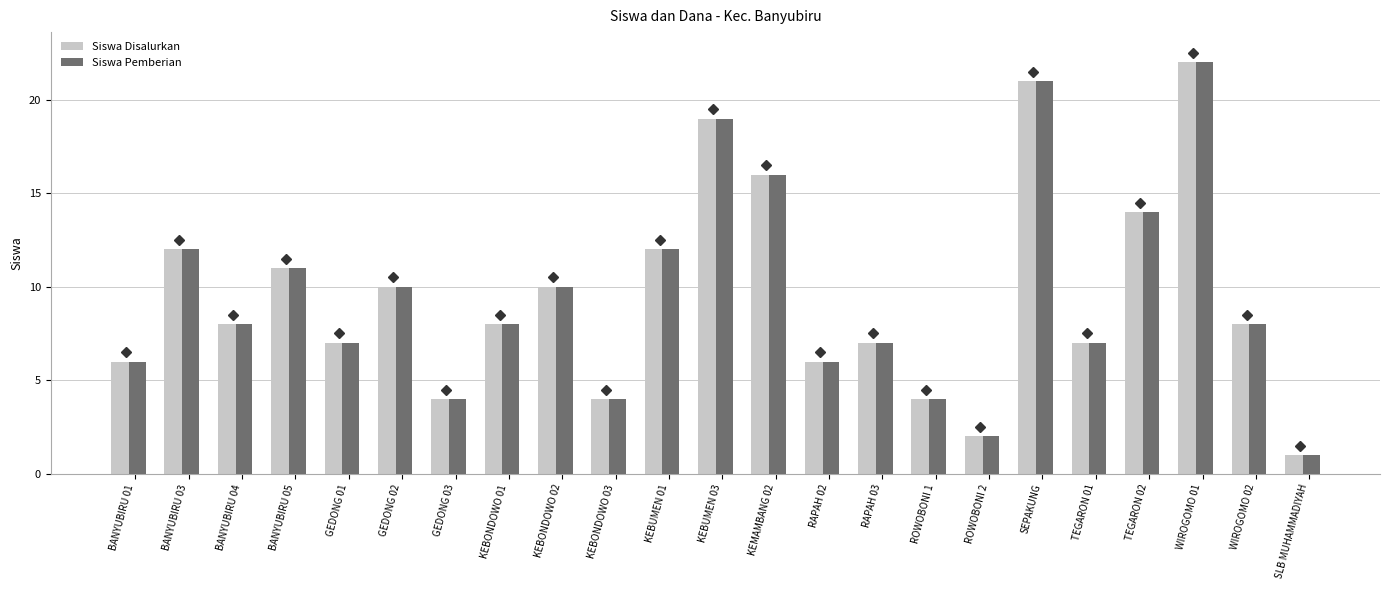

What are all the series names shown in the legend?

Siswa Disalurkan, Siswa Pemberian